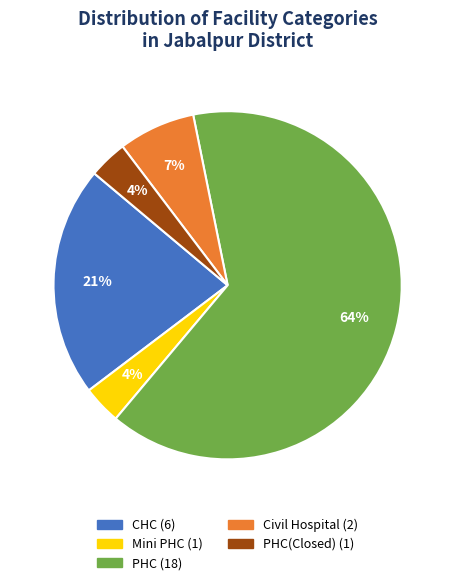

To the nearest percent, what is the average slice percentage?

20%